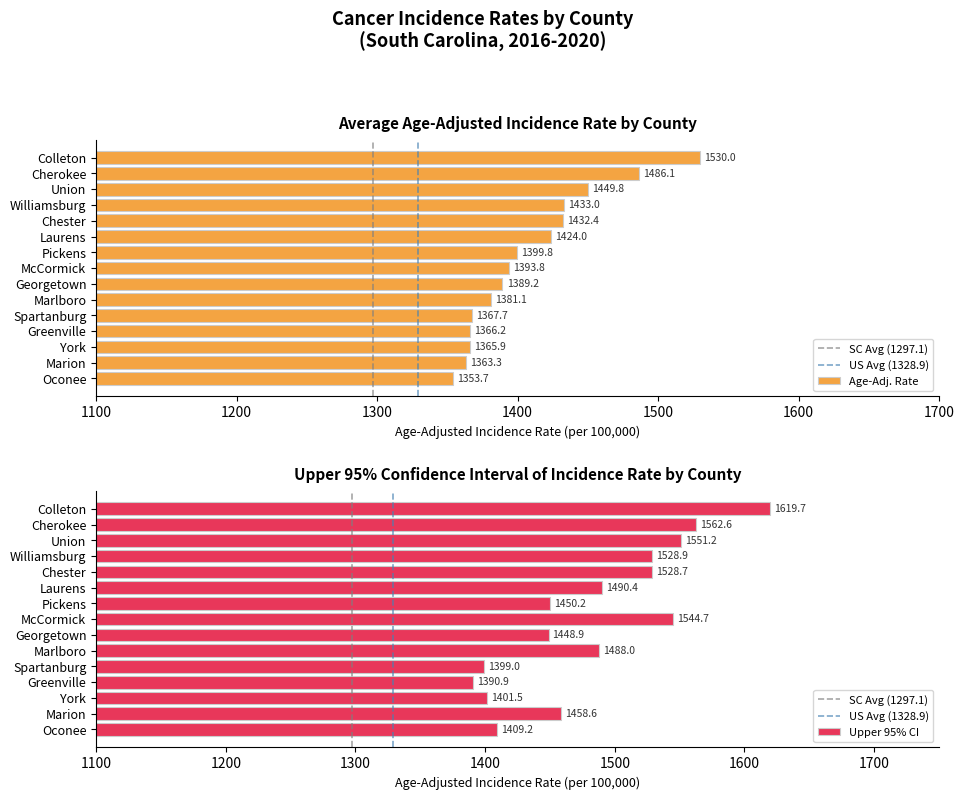

Reading left to right, transcribe all the data shown in this chart.

Average utilization: Colleton=1530.0	Cherokee=1486.1	Union=1449.8	Williamsburg=1433.0	Chester=1432.4	Laurens=1424.0	Pickens=1399.8	McCormick=1393.8	Georgetown=1389.2	Marlboro=1381.1	Spartanburg=1367.7	Greenville=1366.2	York=1365.9	Marion=1363.3	Oconee=1353.7
Upper 95% CI: Colleton=1619.7	Cherokee=1562.6	Union=1551.2	Williamsburg=1528.9	Chester=1528.7	Laurens=1490.4	Pickens=1450.2	McCormick=1544.7	Georgetown=1448.9	Marlboro=1488.0	Spartanburg=1399.0	Greenville=1390.9	York=1401.5	Marion=1458.6	Oconee=1409.2